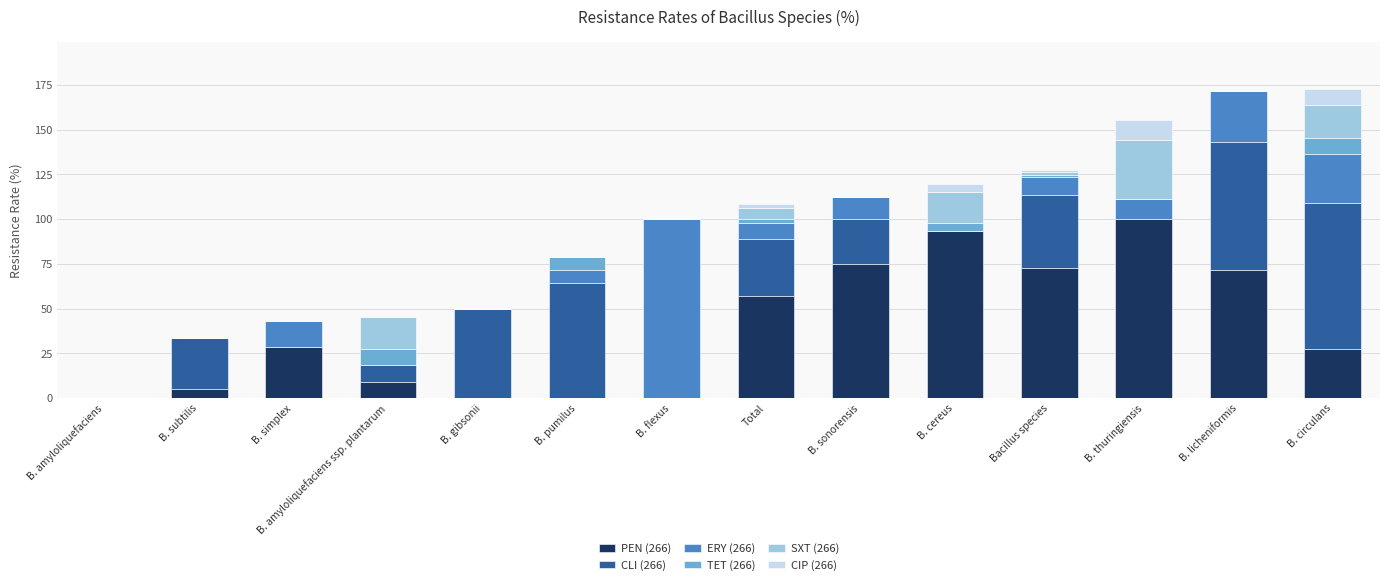

What is the total value across all series at B. thuringiensis?

155.5